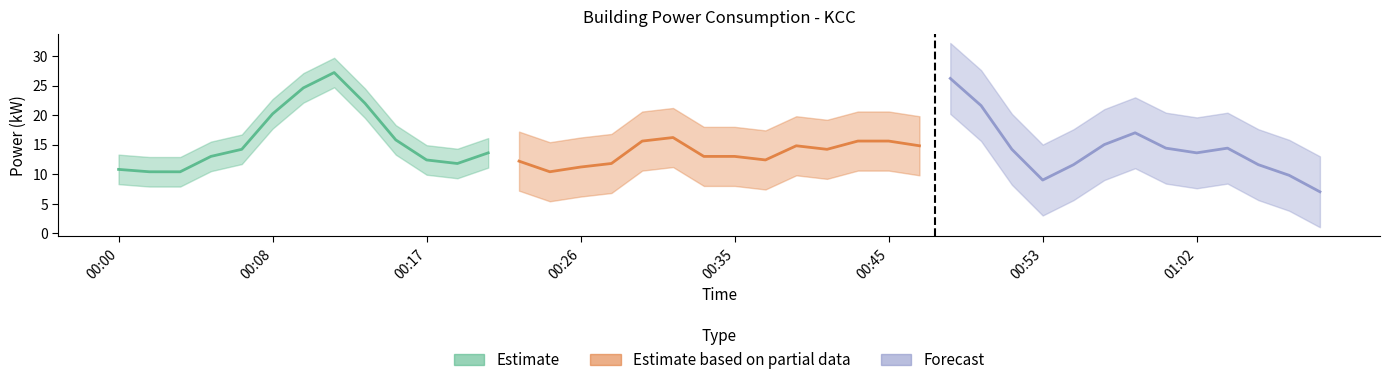

List the labels in order of value, smallest first.

00:53, 01:07, 00:01, 00:26, 00:35, 00:54, 01:08, 00:17, 00:23, 00:03, 00:05, 00:41, 00:46, 00:00, 00:19, 01:04, 00:21, 00:25, 00:28, 00:39, 00:52, 01:00, 01:02, 00:07, 00:08, 00:16, 00:30, 00:34, 00:43, 00:58, 01:06, 00:32, 00:37, 00:45, 00:56, 00:14, 00:50, 00:12, 00:48, 00:10